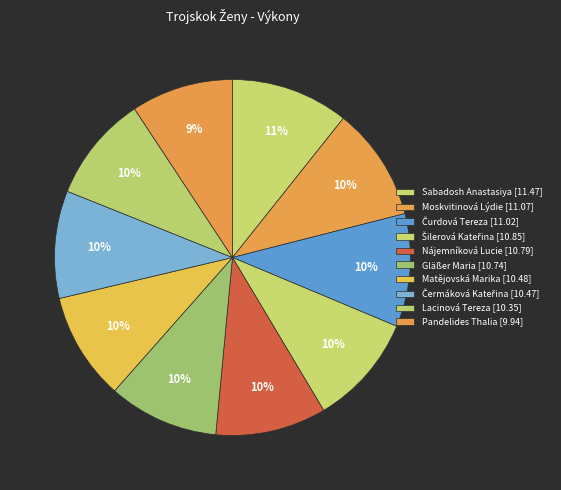

Between Pandelides Thalia and Čurdová Tereza, which is larger?

Čurdová Tereza